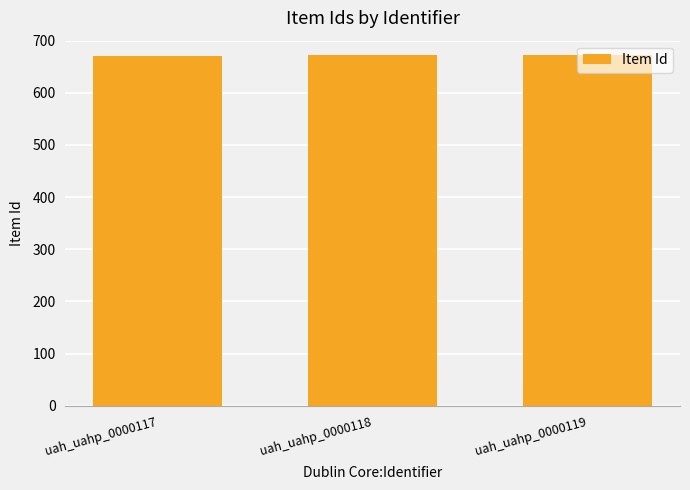

What is the value of the 3rd bar from the left?

673